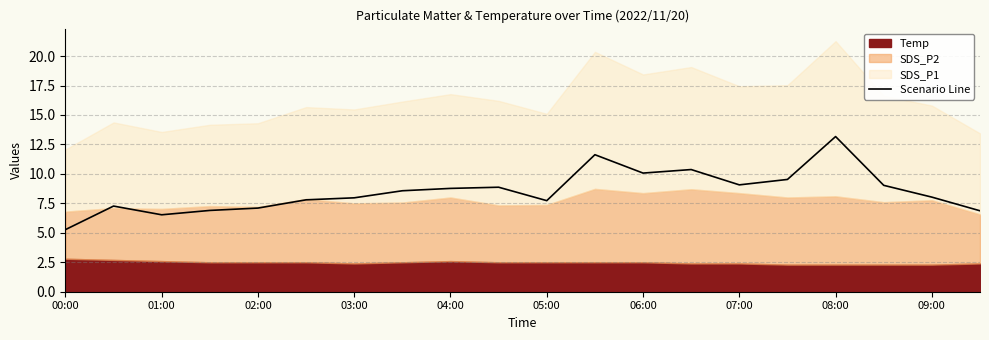

True or false: the data shows 13.3 at 15.

False